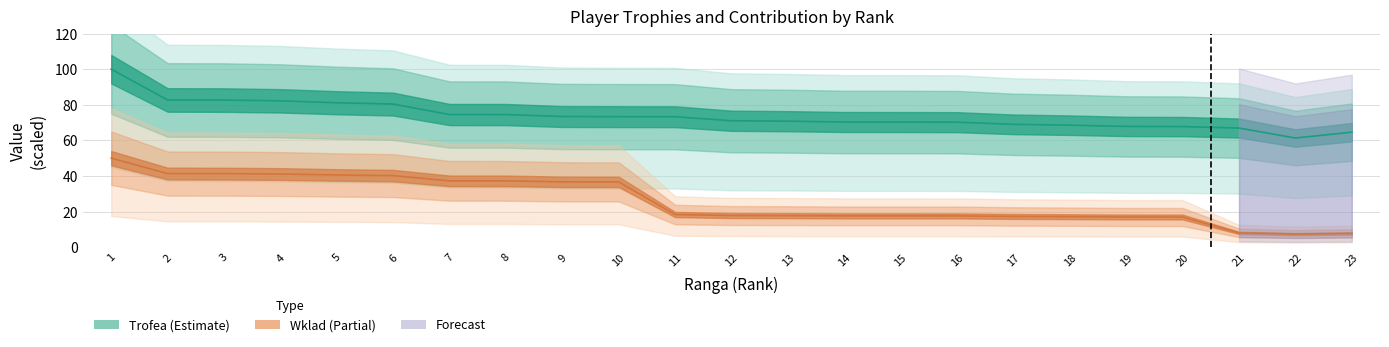

What is the total value across all series at 16?

87.8